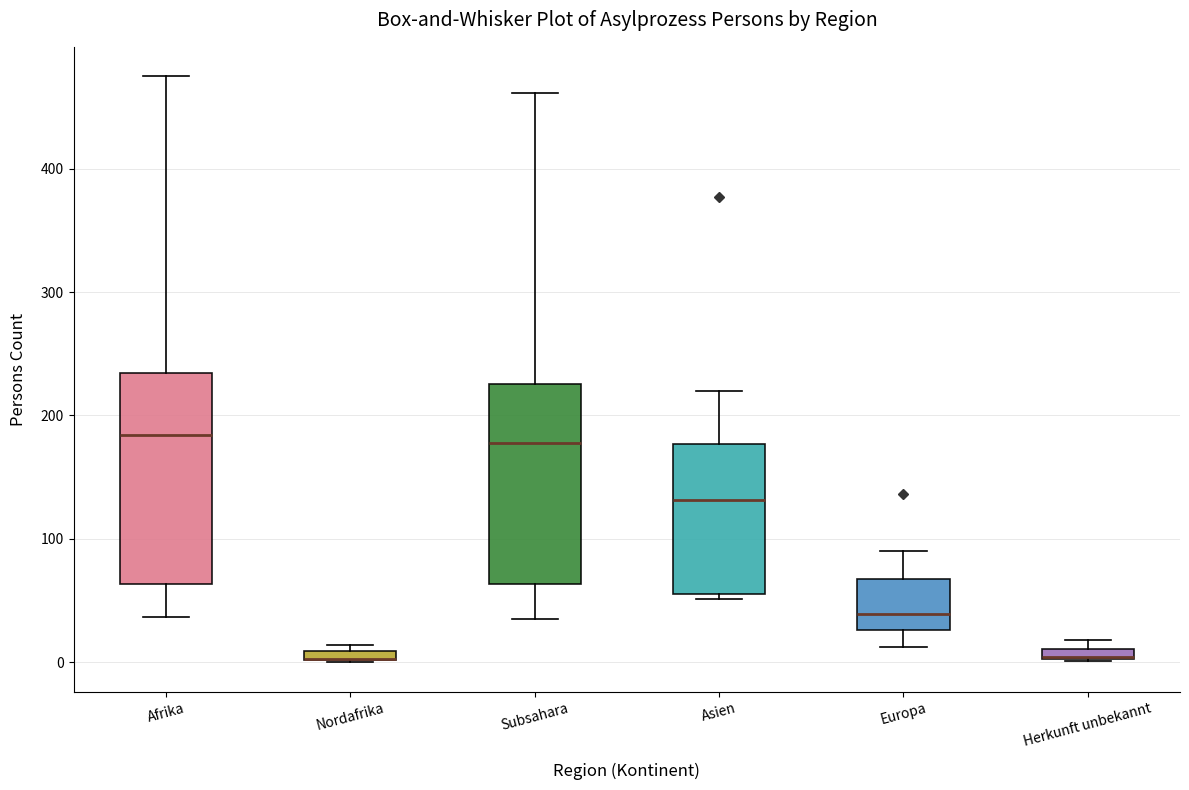

Where does the upper whisker of the box for Europa end on the y-axis? The values are not printed on the chart, so give them approximately, as read against the axis.

90